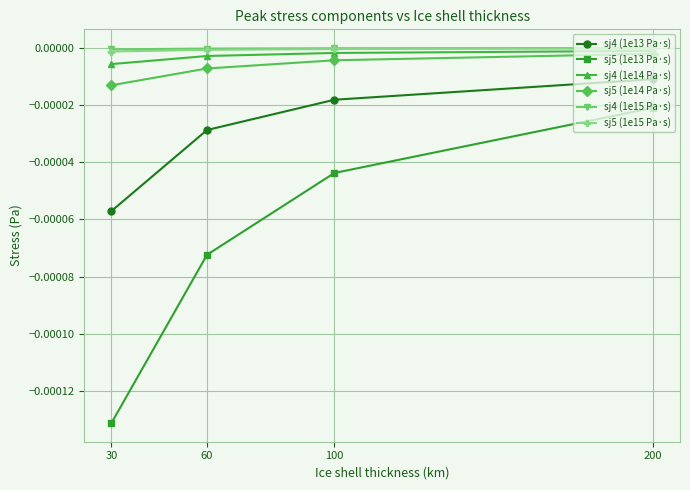

Which series has the widest spread of values?

sj5 (1e13 Pa·s)